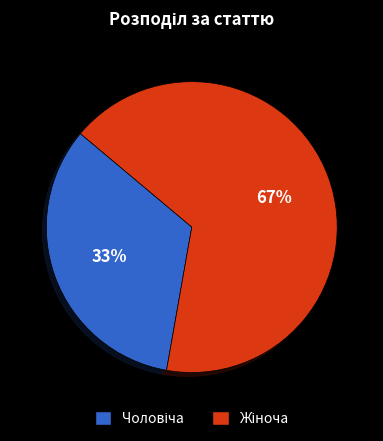

To the nearest percent, what is the average slice percentage?

50%